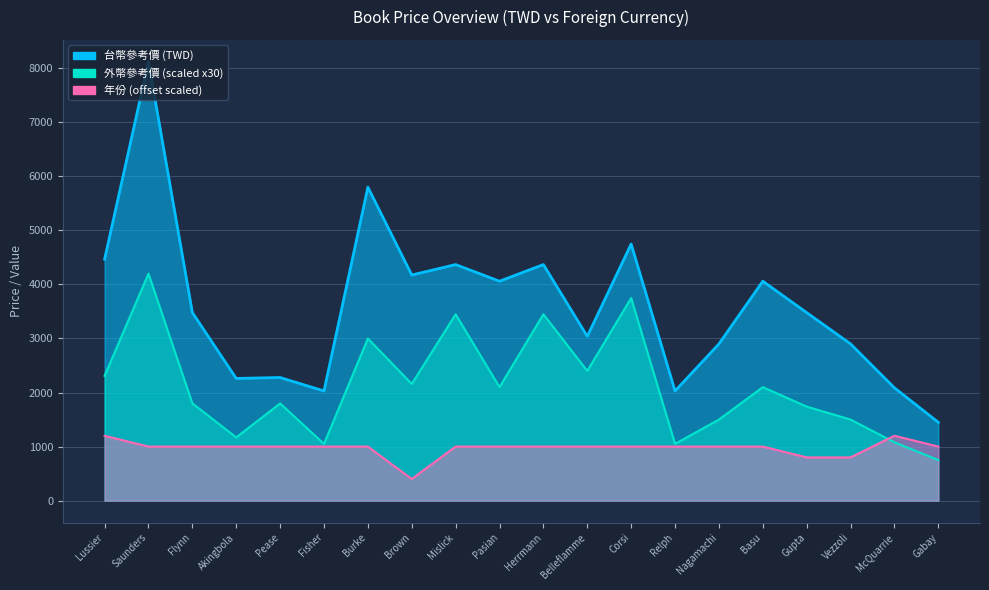

What is the difference between the maximum and minimum values in the 年份 series?

800.0